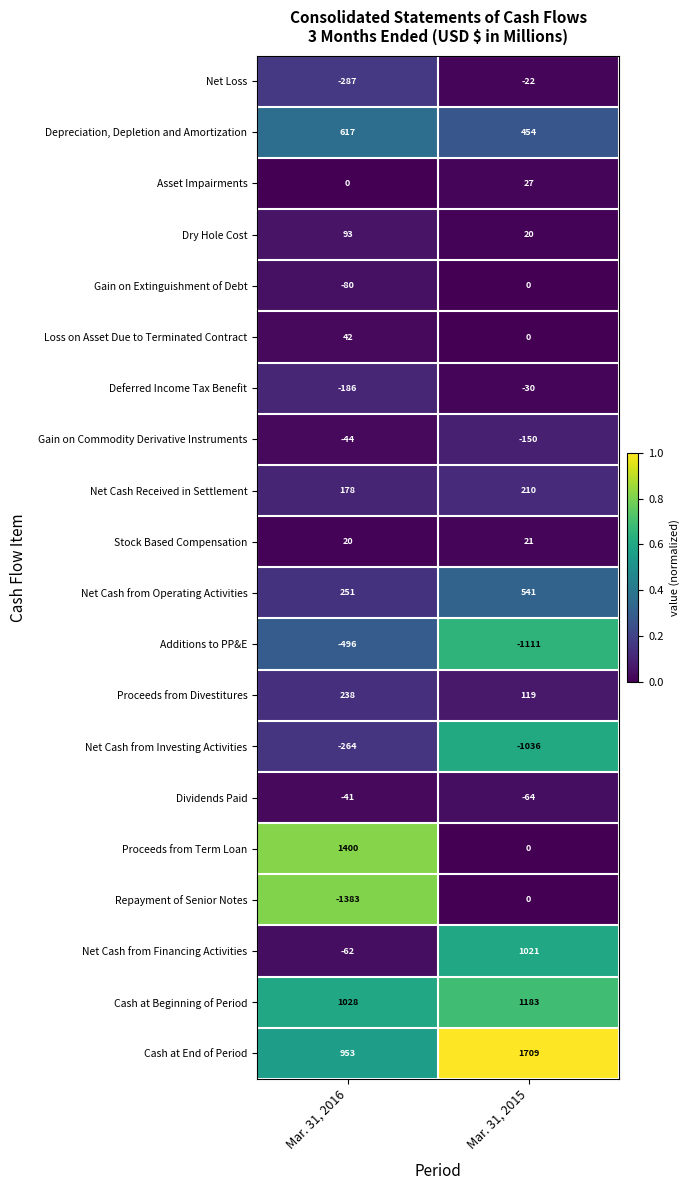

True or false: Stock Based Compensation has a value of 12 at Mar. 31, 2016.

False